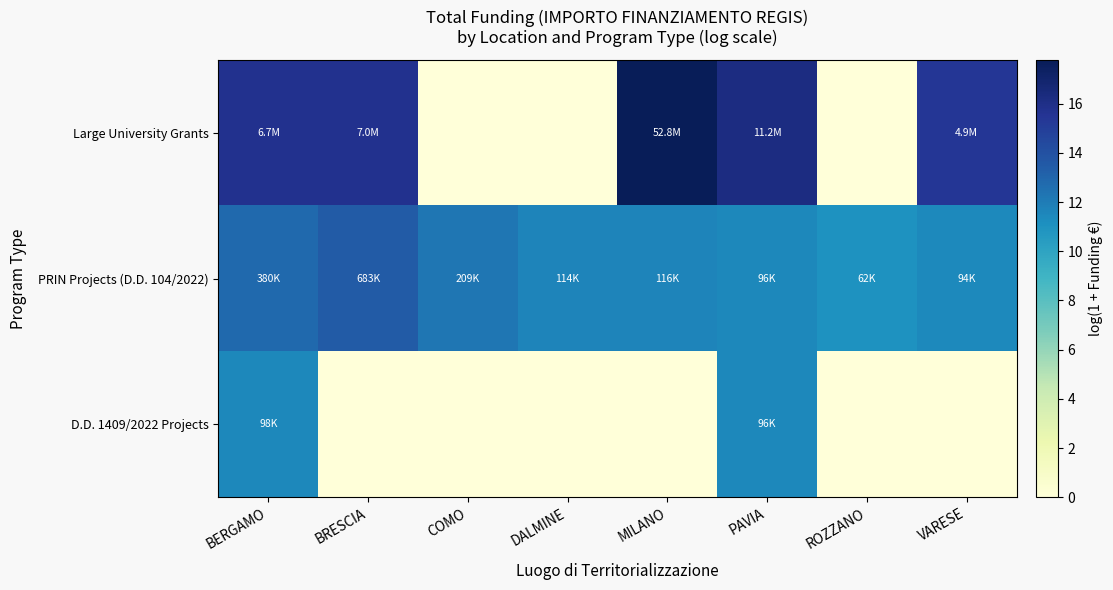

Reading left to right, extract all data points from this chart.

Large University Grants: BERGAMO=15.7	BRESCIA=15.8	COMO=0.0	DALMINE=0.0	MILANO=17.8	PAVIA=16.2	ROZZANO=0.0	VARESE=15.4
PRIN Projects (D.D. 104/2022): BERGAMO=12.8	BRESCIA=13.4	COMO=12.2	DALMINE=11.6	MILANO=11.7	PAVIA=11.5	ROZZANO=11.0	VARESE=11.4
D.D. 1409/2022 Projects: BERGAMO=11.5	BRESCIA=0.0	COMO=0.0	DALMINE=0.0	MILANO=0.0	PAVIA=11.5	ROZZANO=0.0	VARESE=0.0